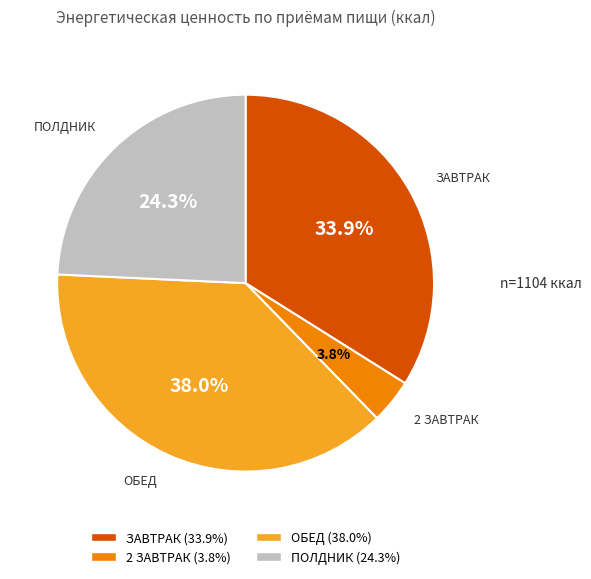

What portion of the pie excludes ЗАВТРАК?

66.1%